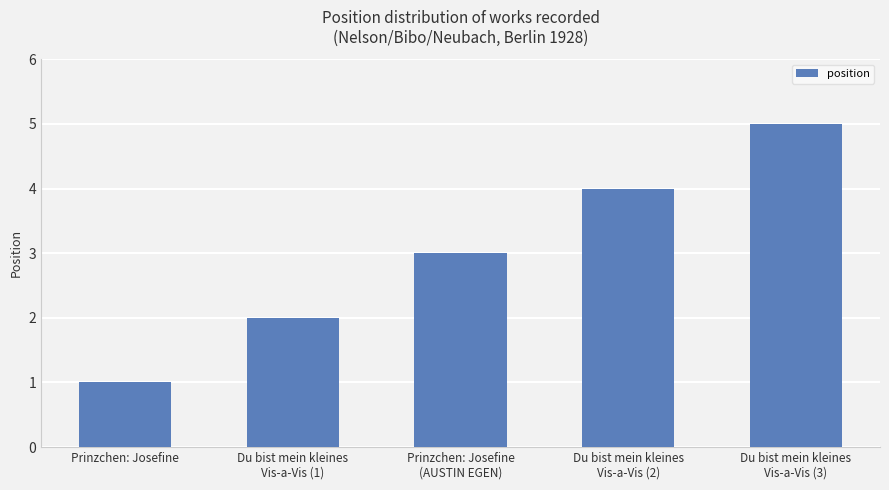

What is the label of the 1st bar from the left?

Prinzchen: Josefine